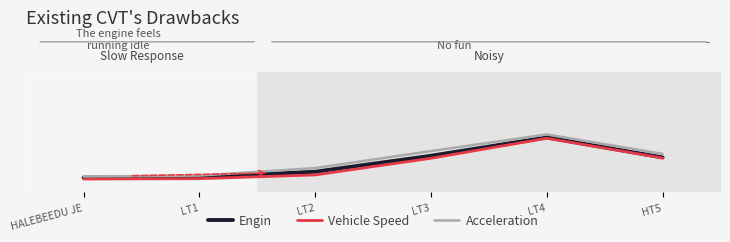

Rank the series at LT3 from highest to lowest value.

Acceleration, Engin, Vehicle Speed